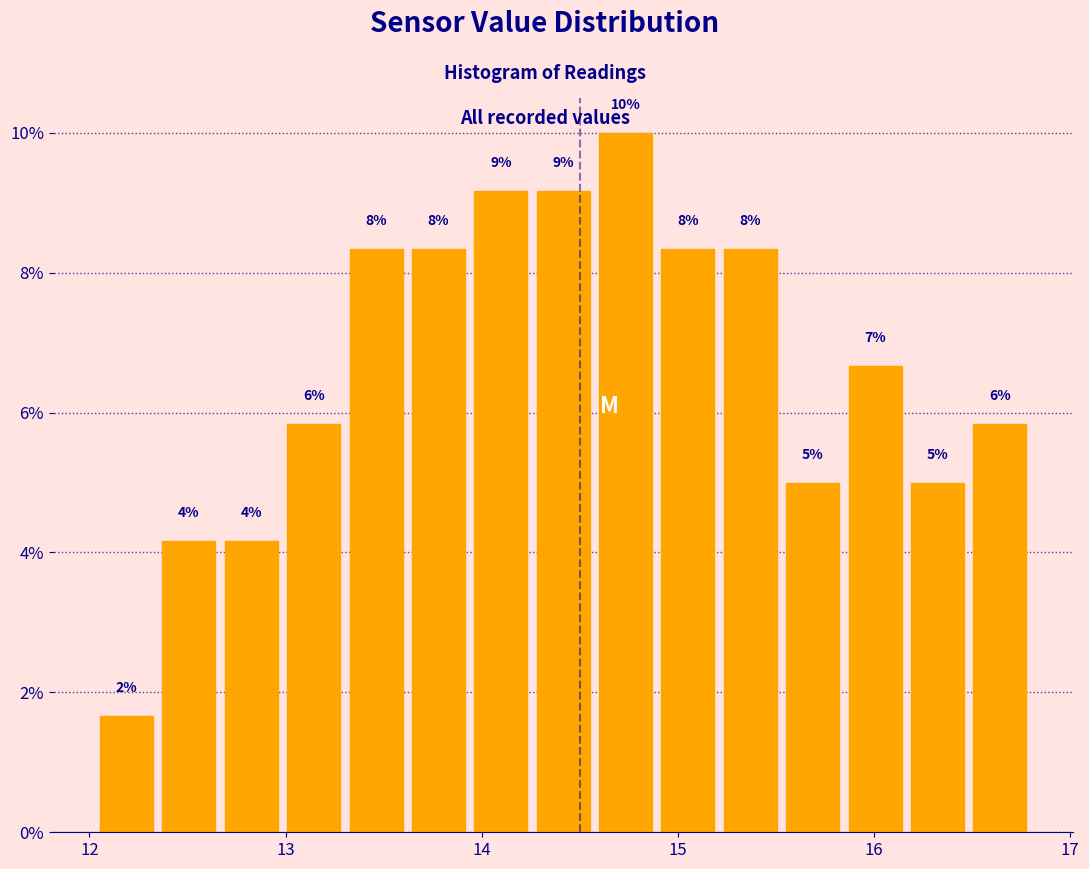

Around what value on the x-axis is the tallest bar? Give the approximate position of its centre, as read against the axis.

14.7